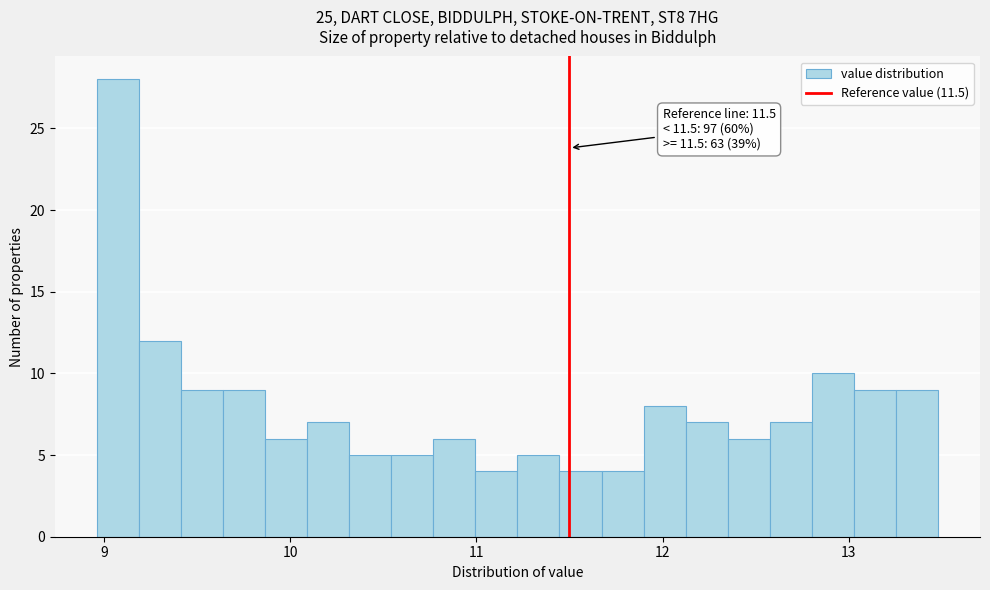

Around what value on the x-axis is the tallest bar? Give the approximate position of its centre, as read against the axis.

9.1